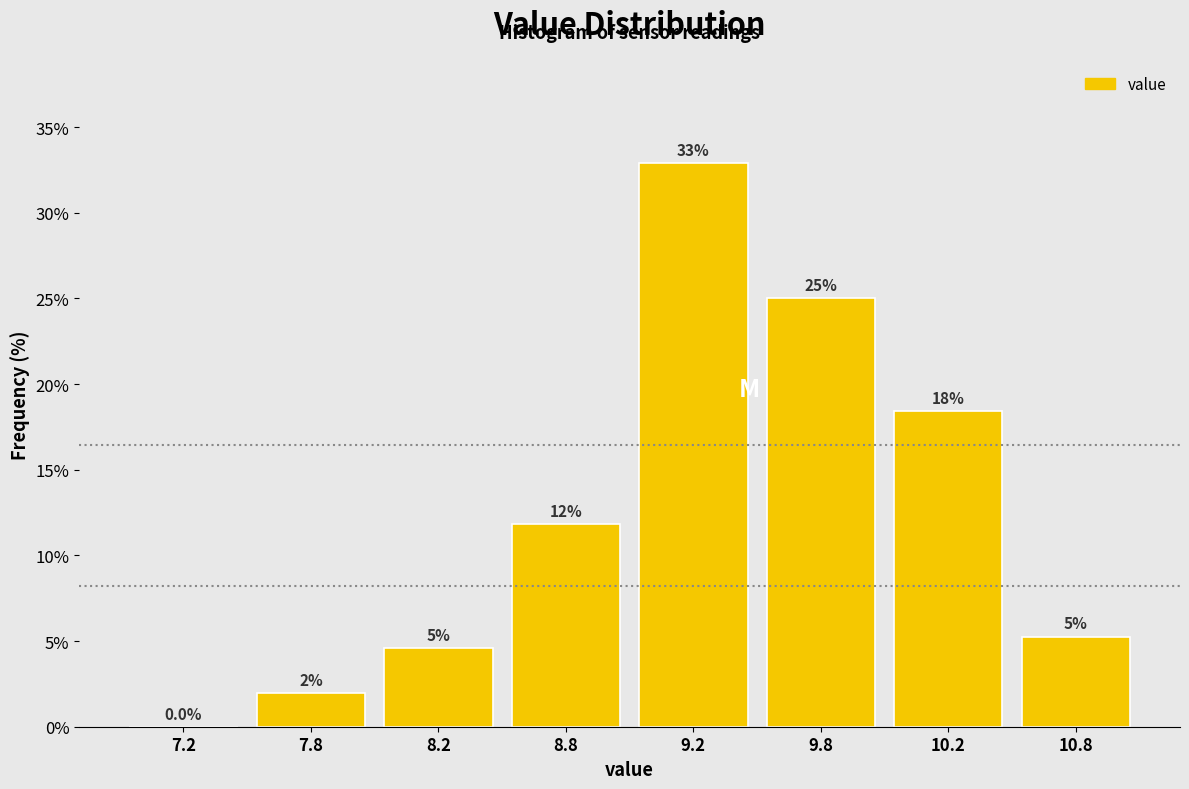

Is it true that the value at 10.2 is 8.1?

False